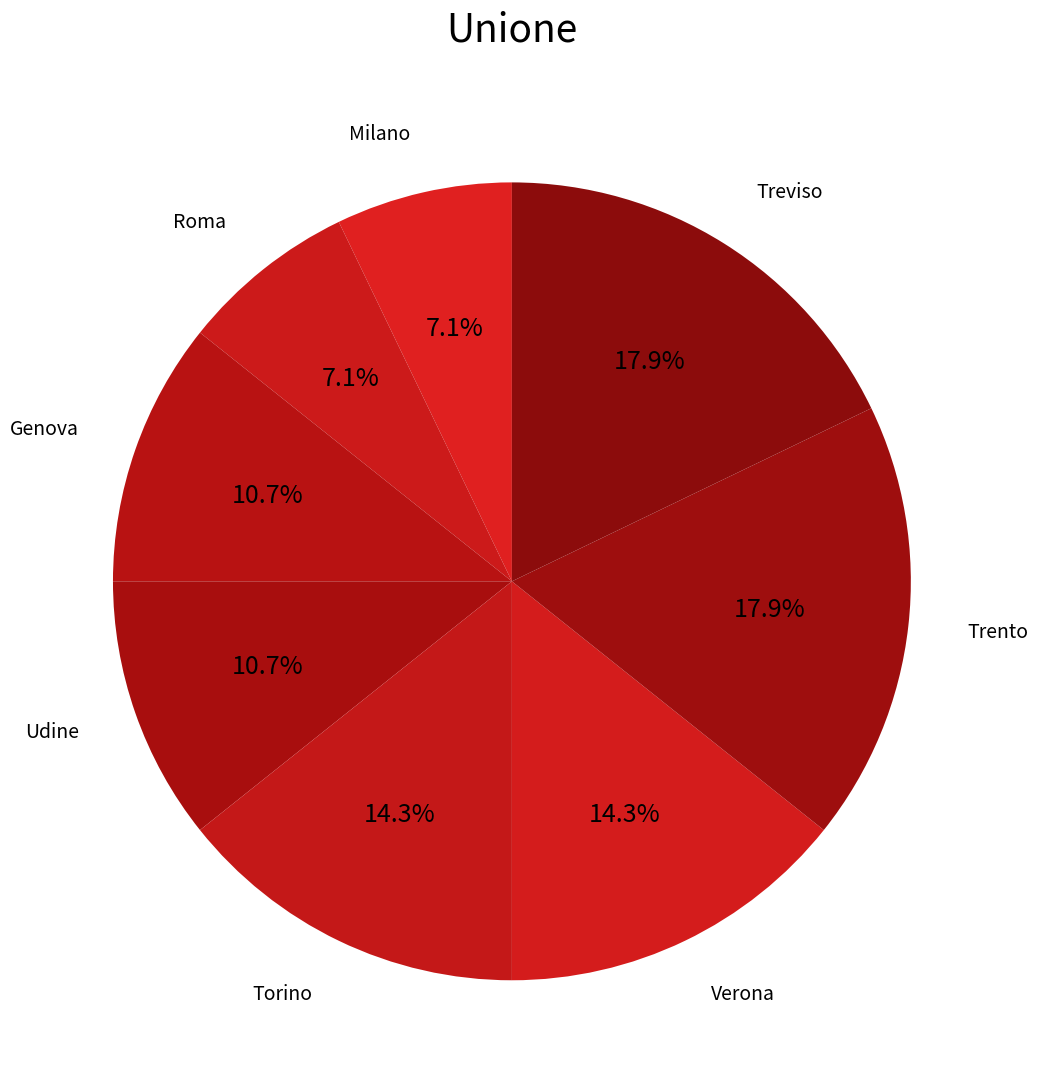

What is the smallest slice in the pie chart?

Milano